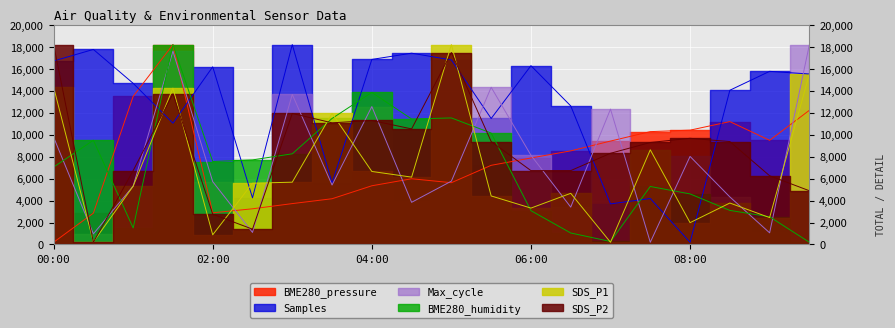

At which category does BME280_pressure reach its first local peak?

01:30